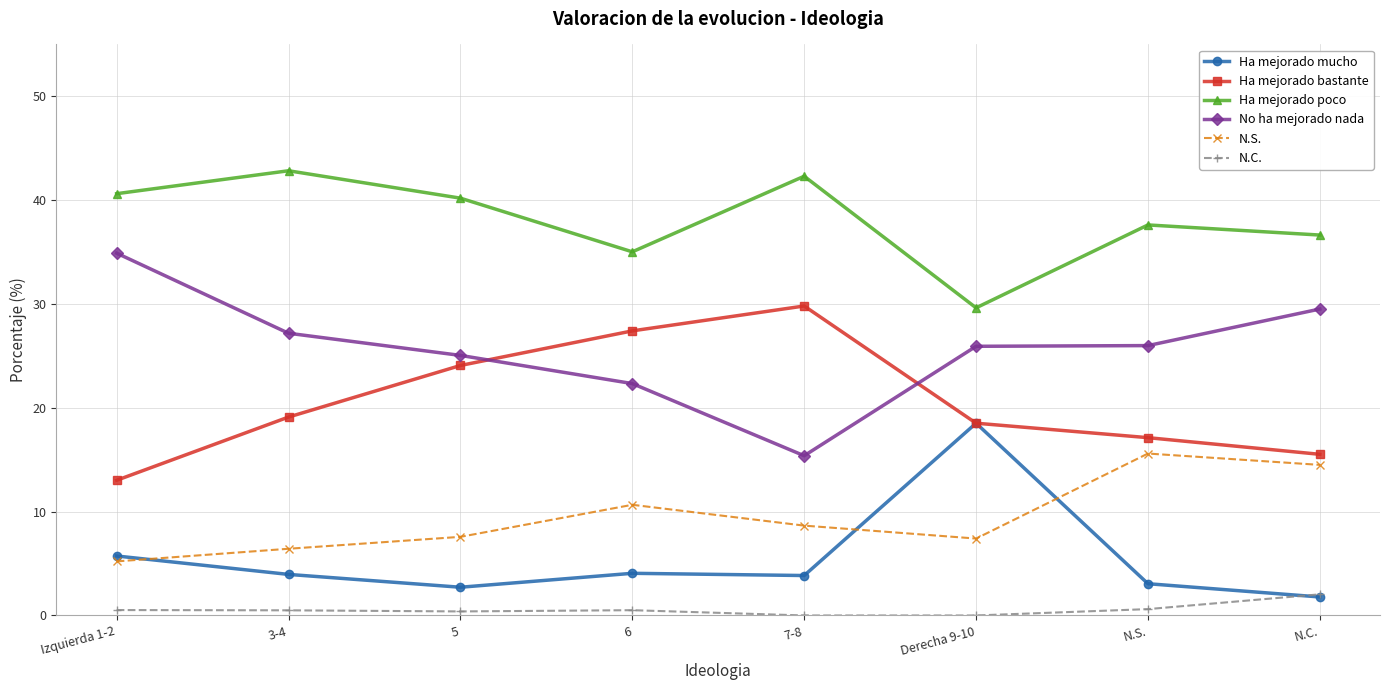

True or false: N.S. and N.C. cross at least once.

False